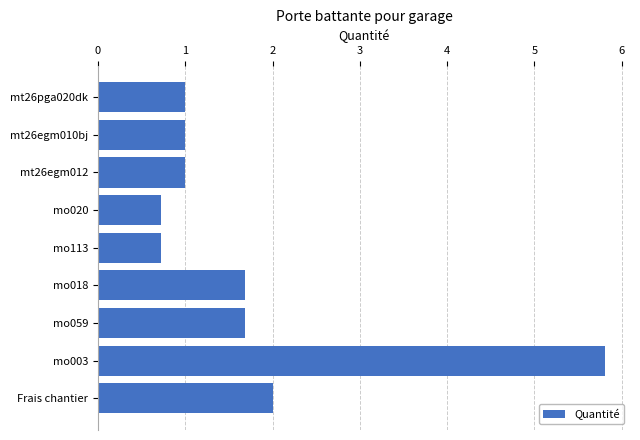

What is the change in value from mt26egm010bj to mo113?

-0.3